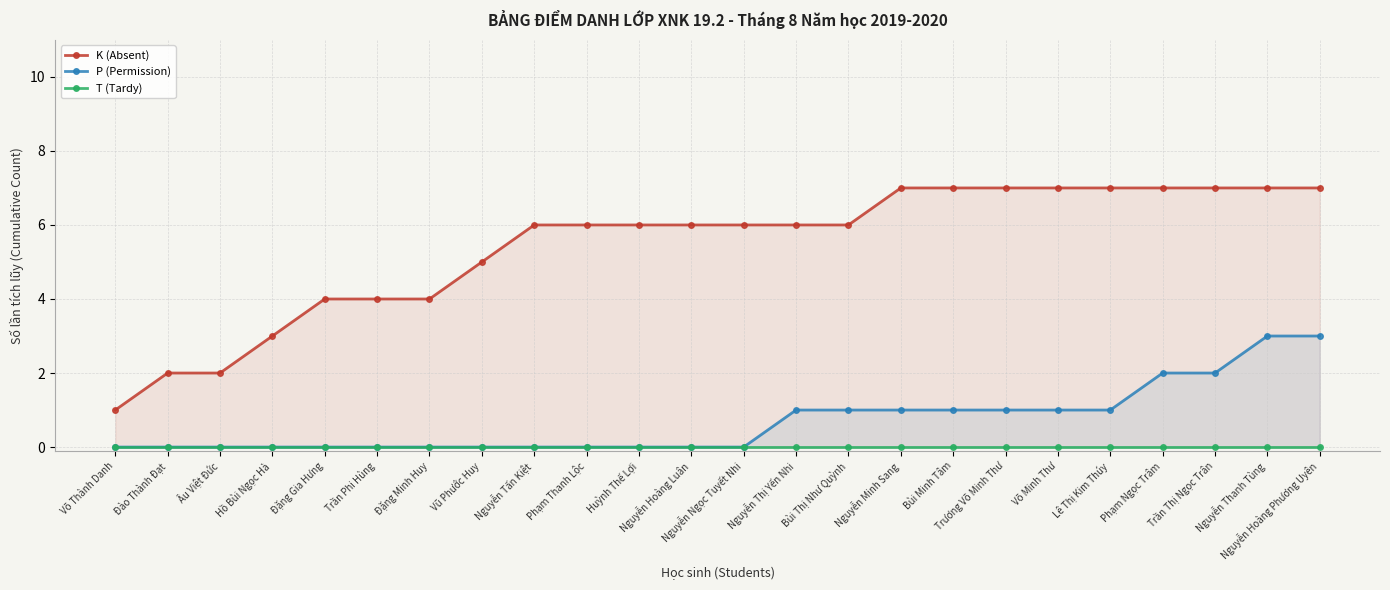

How many lines are shown in the chart?

3